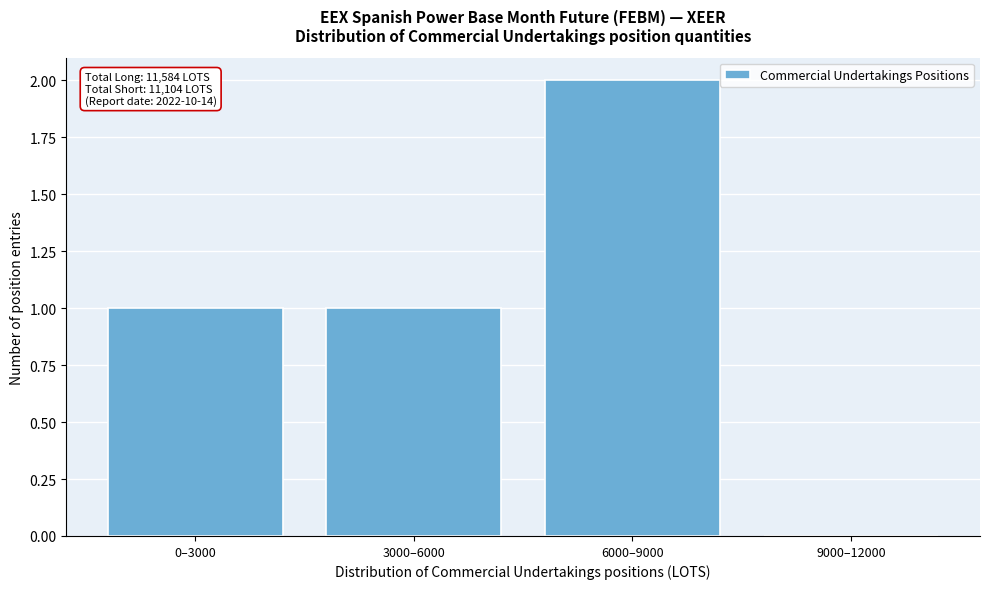

Reading left to right, list all the values displayed in this chart.

0–3000=1	3000–6000=1	6000–9000=2	9000–12000=0